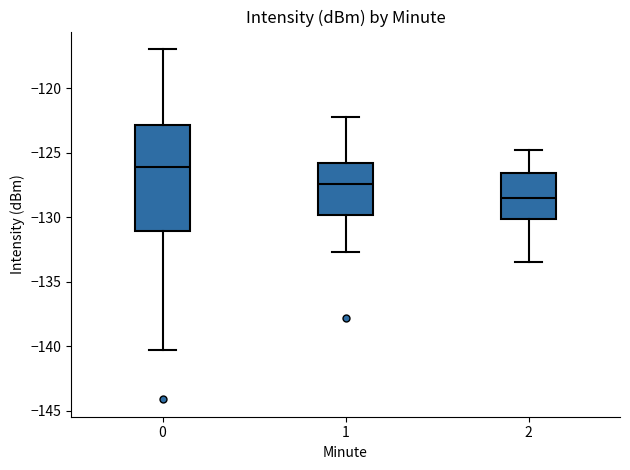

Which box has the highest median line?

0